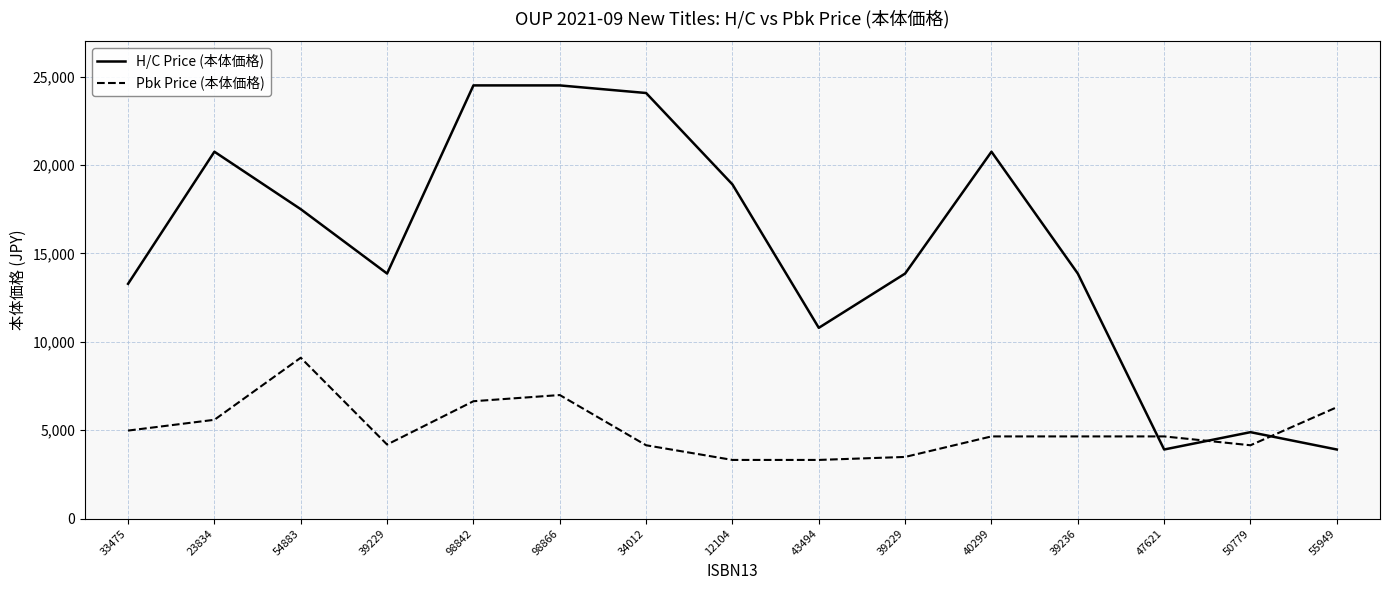

At how many categories does at least one series exceed 13817?

10